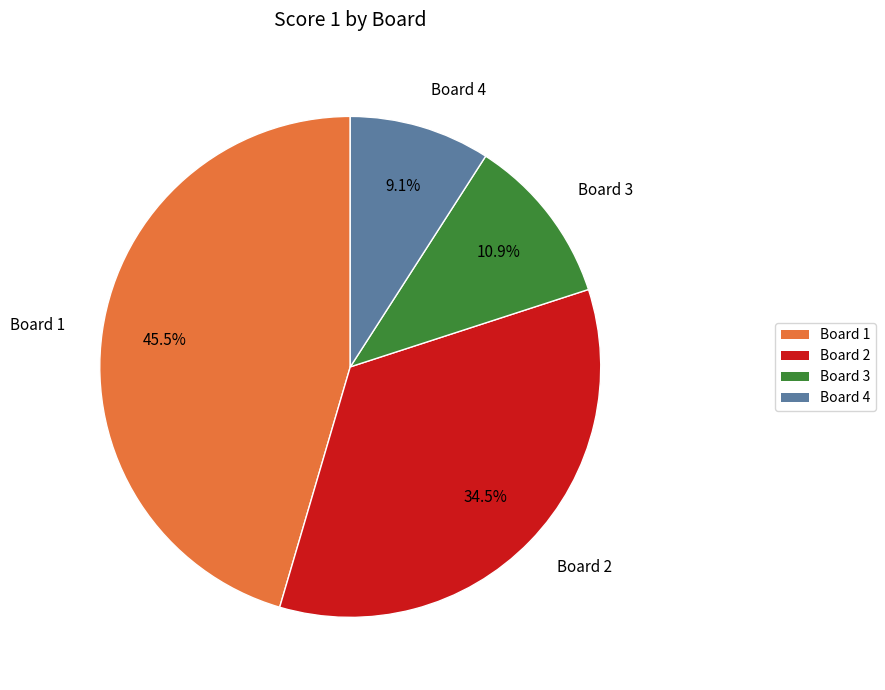

How many slices are in this pie chart?

4